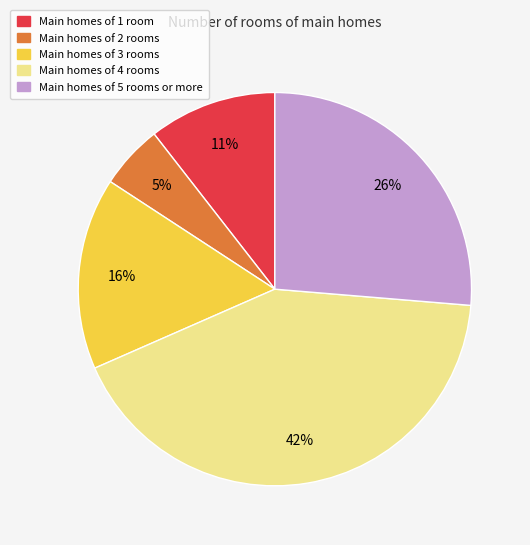

Is there a majority slice in this chart?

No